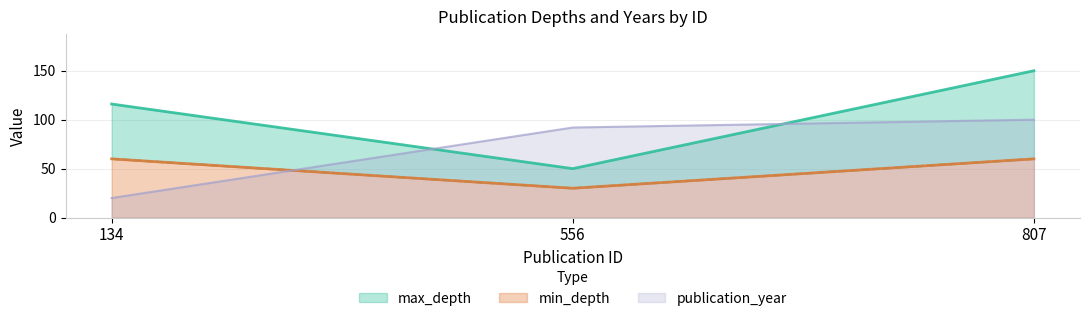

Is it true that min_depth equals 60.0 at 134?

True